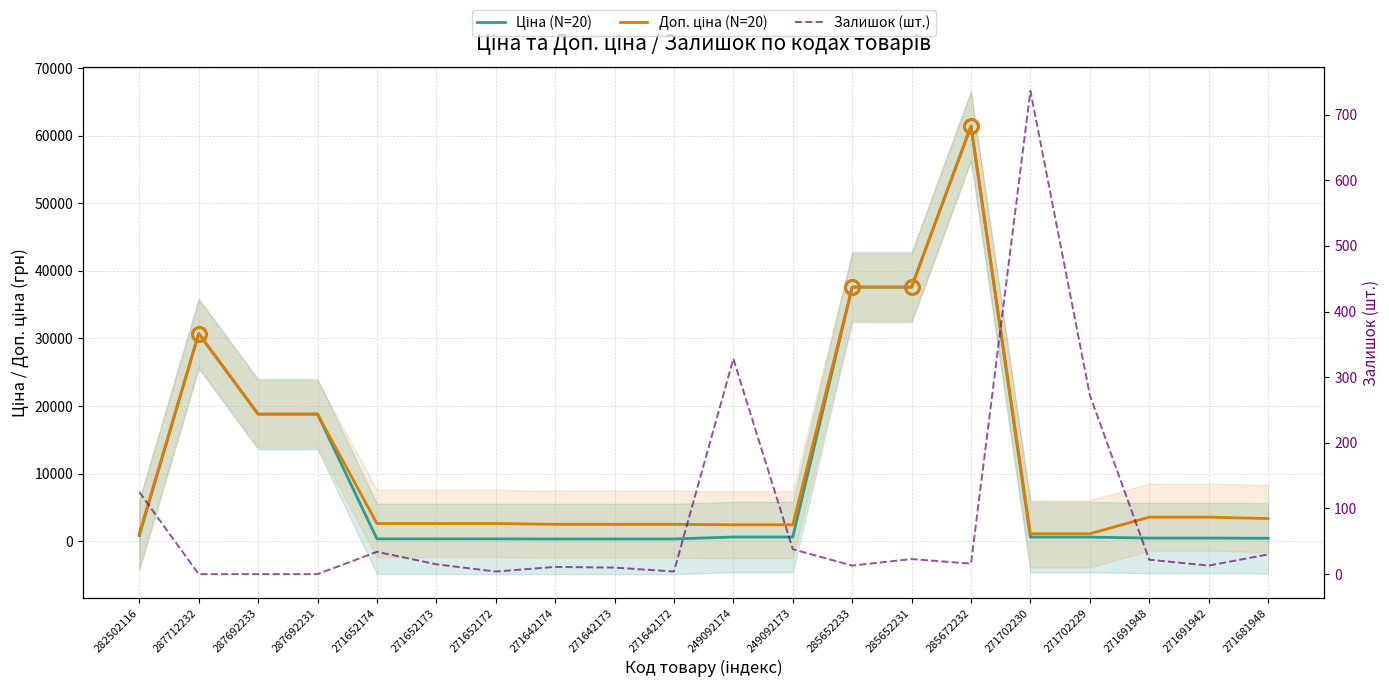

What is the difference between the Ціна (N=20) values at 271691948 and 271652174?

118.3